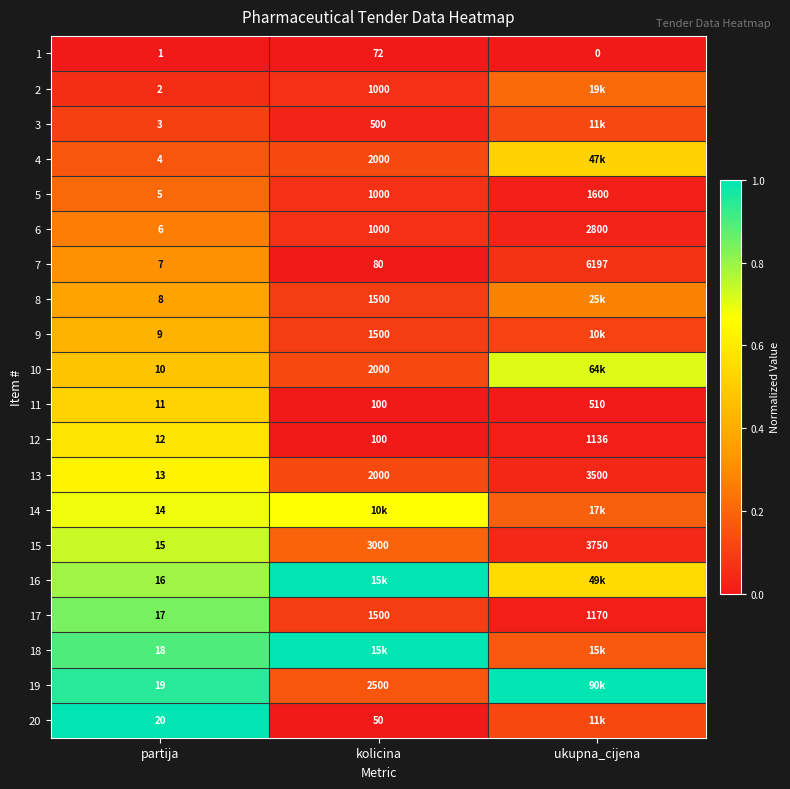

Rank the categories by 17 value from lowest to highest.

partija, ukupna_cijena, kolicina